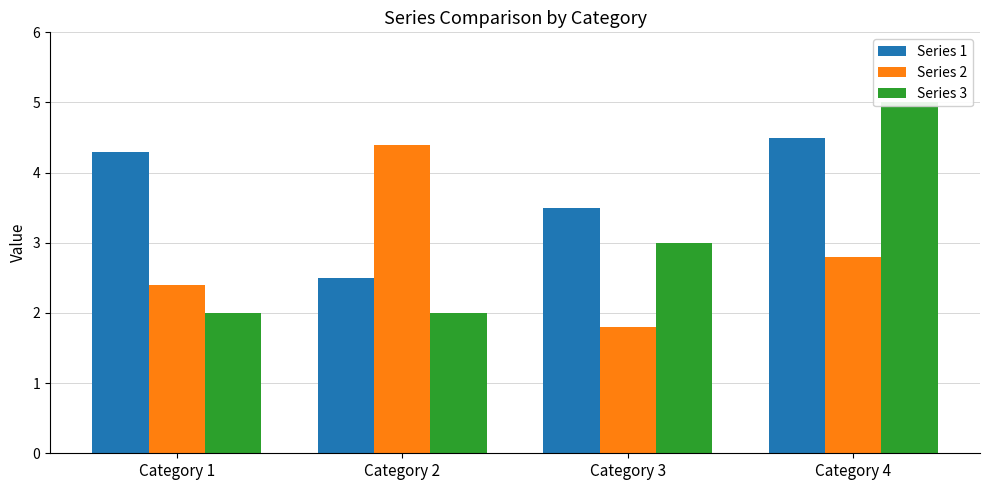

Which category has the highest value in the Series 1 series?

Category 4